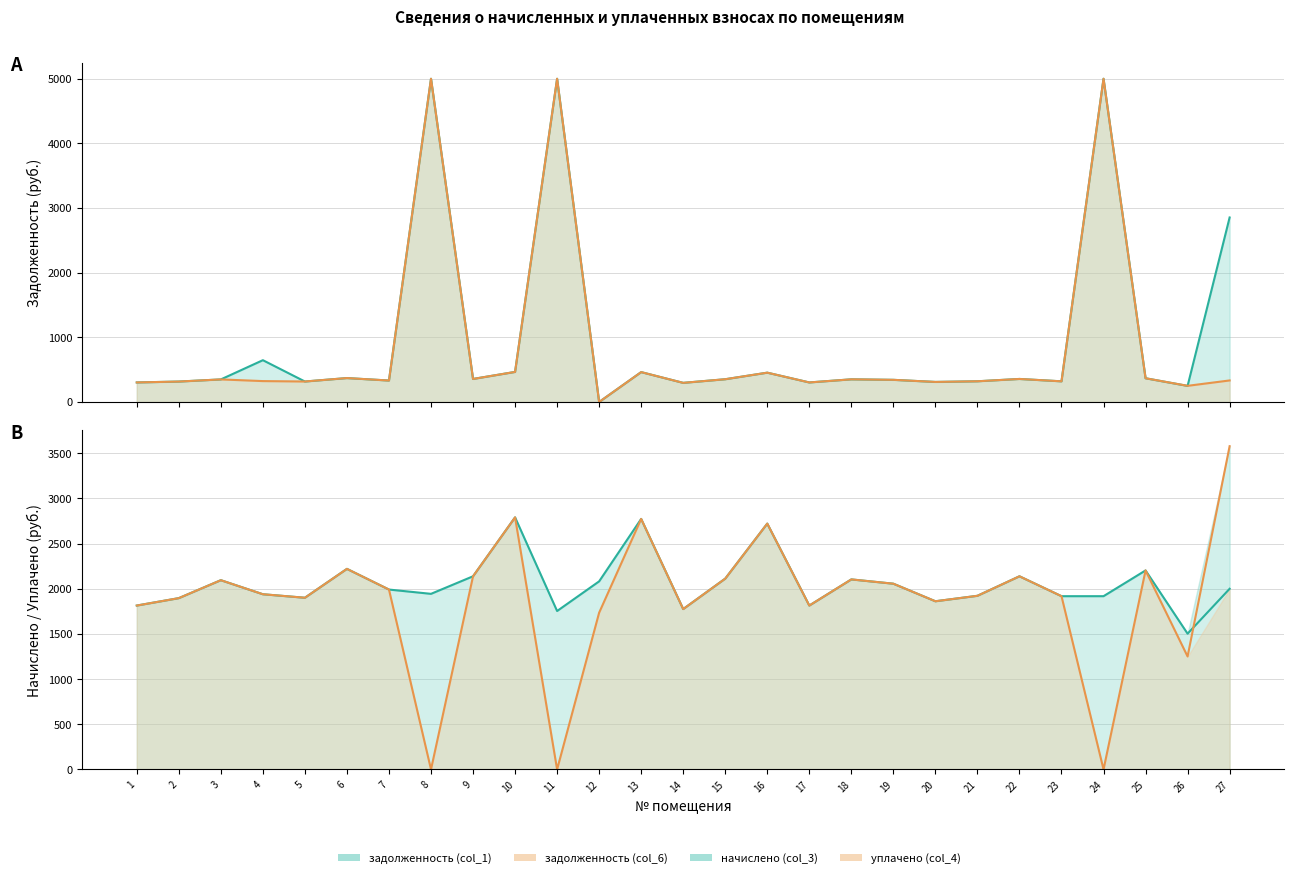

At 26, list the series in order from smallest to largest.

задолженность нач. (col_1), задолженность кон. (col_6), уплачено (col_4), начислено (col_3)